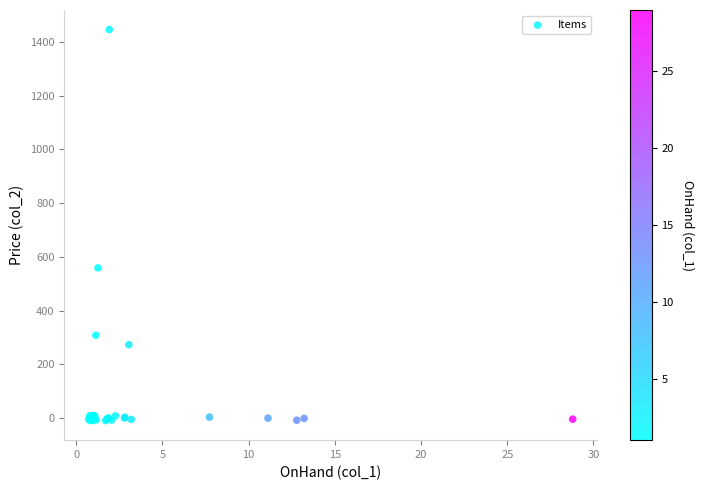

What Y value in the scatter plot is closest to 718?

559.0